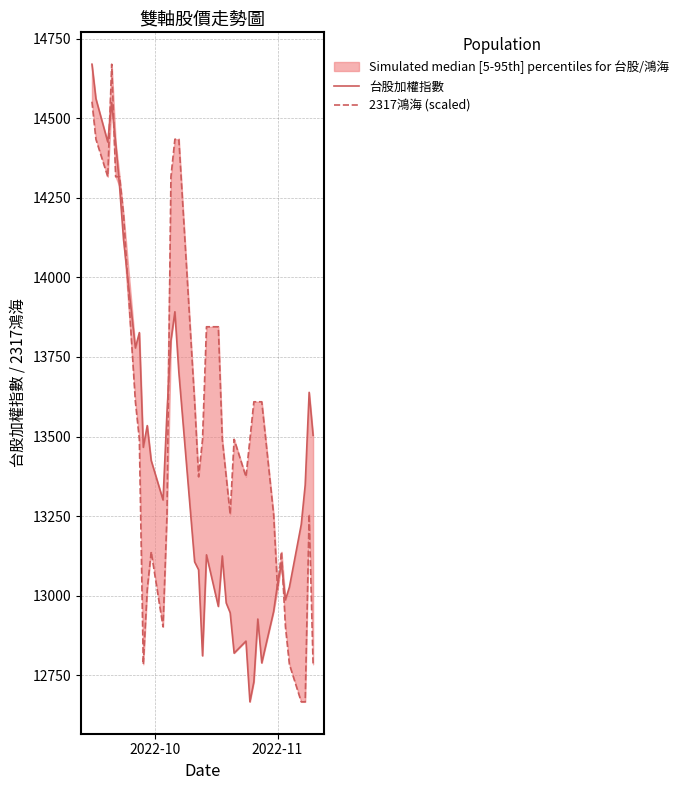

How many series are shown in this chart?

2